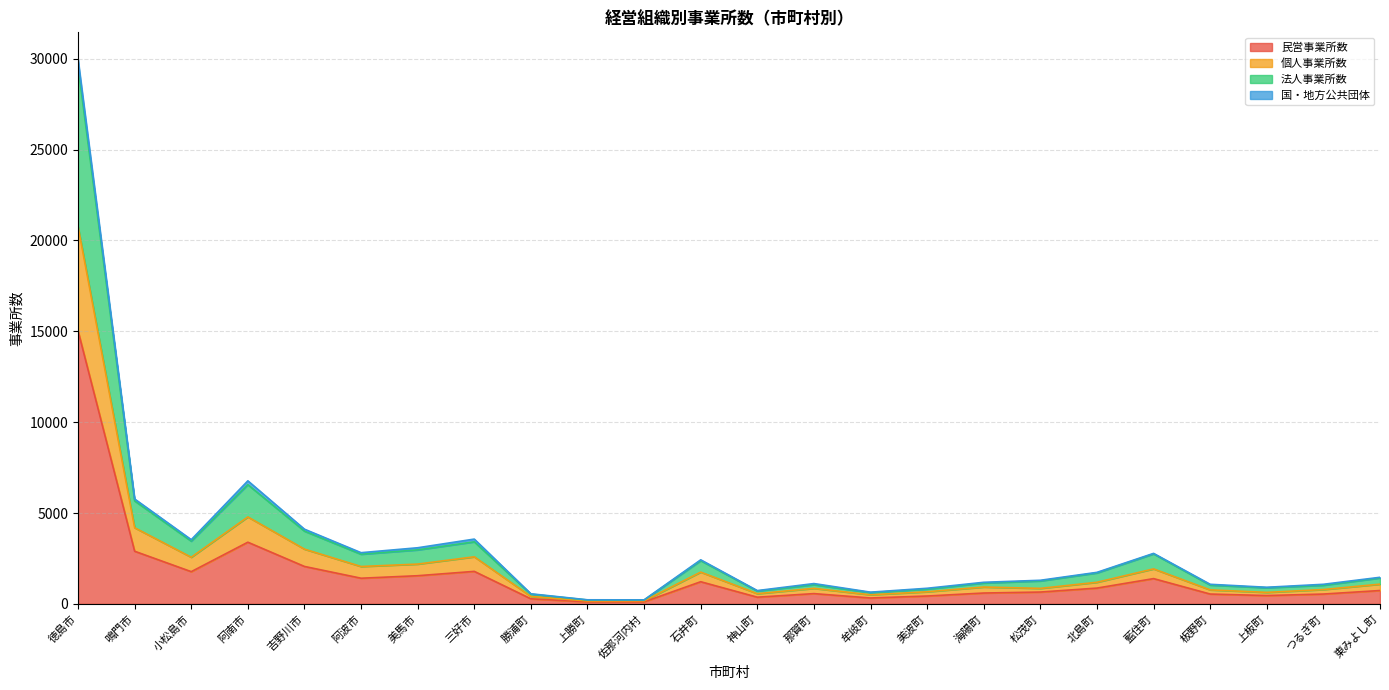

Which category has the highest value in the 法人事業所数 series?

徳島市